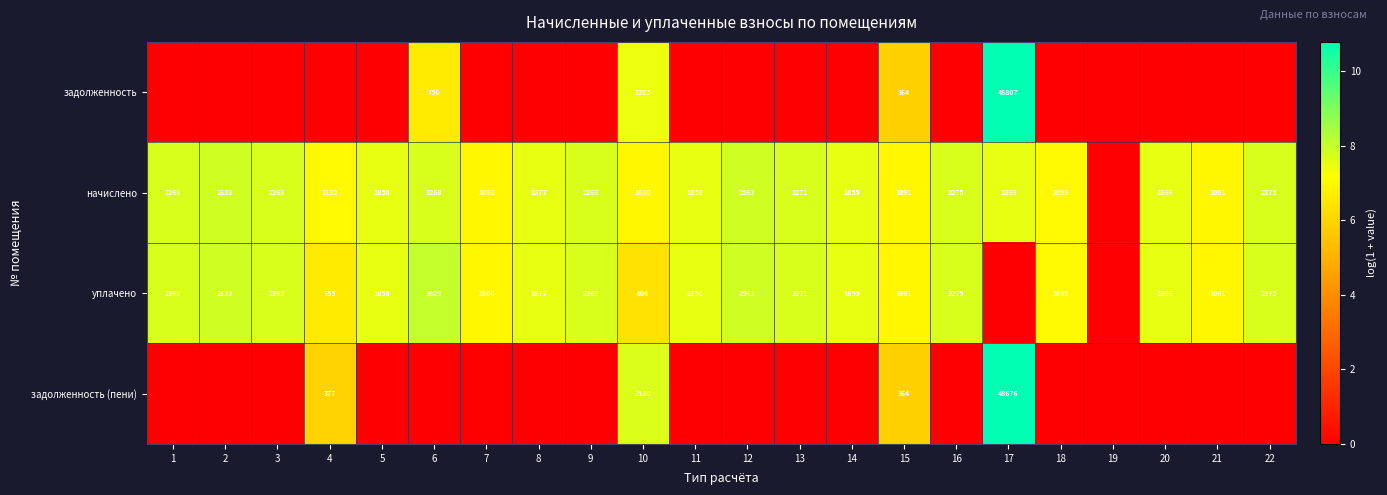

What is the maximum value shown in the chart?

10.8